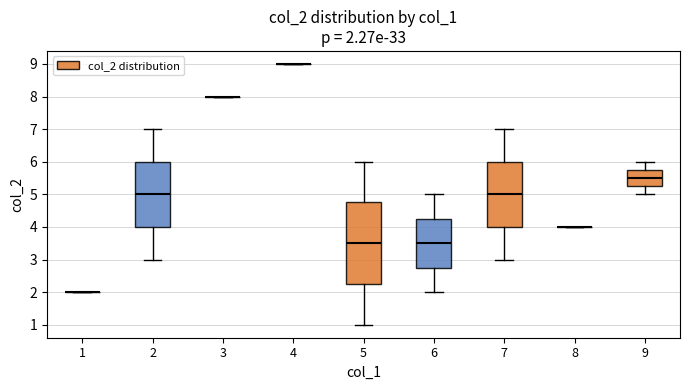

Comparing the boxes themselves (not the whiskers), which one is the tallest?

5